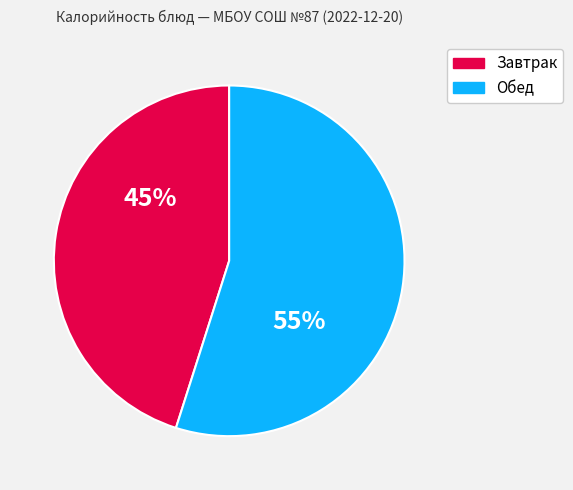

To the nearest percent, what is the difference between the largest and smallest slice percentages?

10%